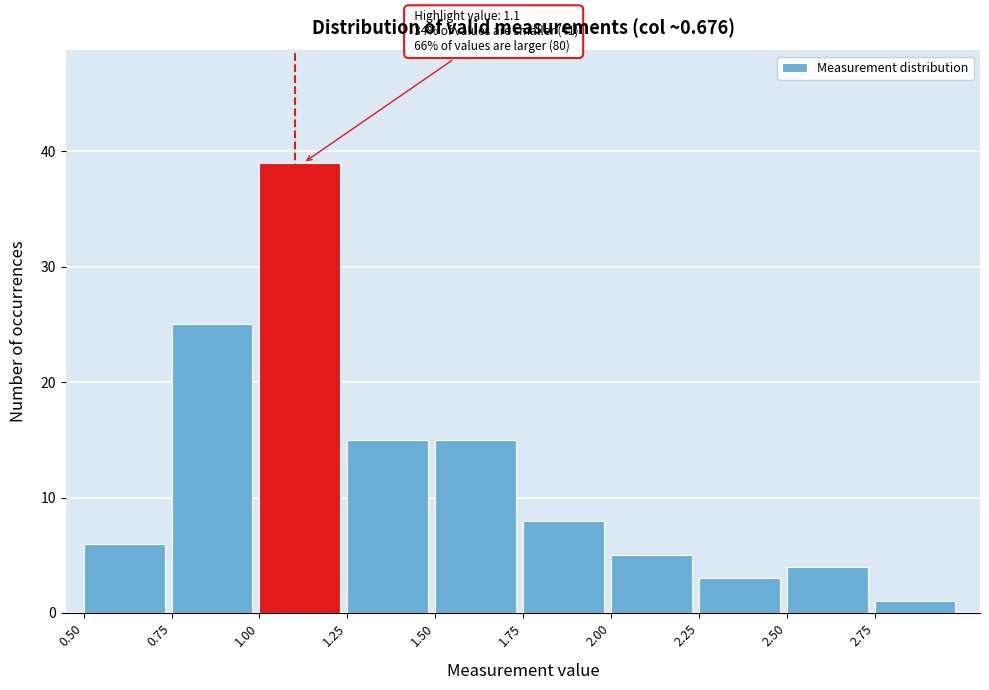

Which range on the x-axis has the tallest bar?

1.00 to 1.25